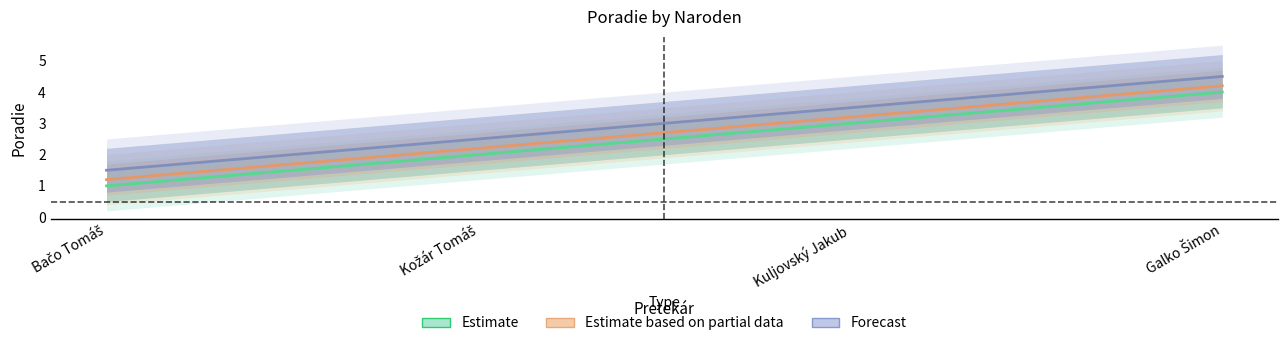

The Estimate based on partial data series shows 1.3 at Kožár Tomáš. True or false?

False